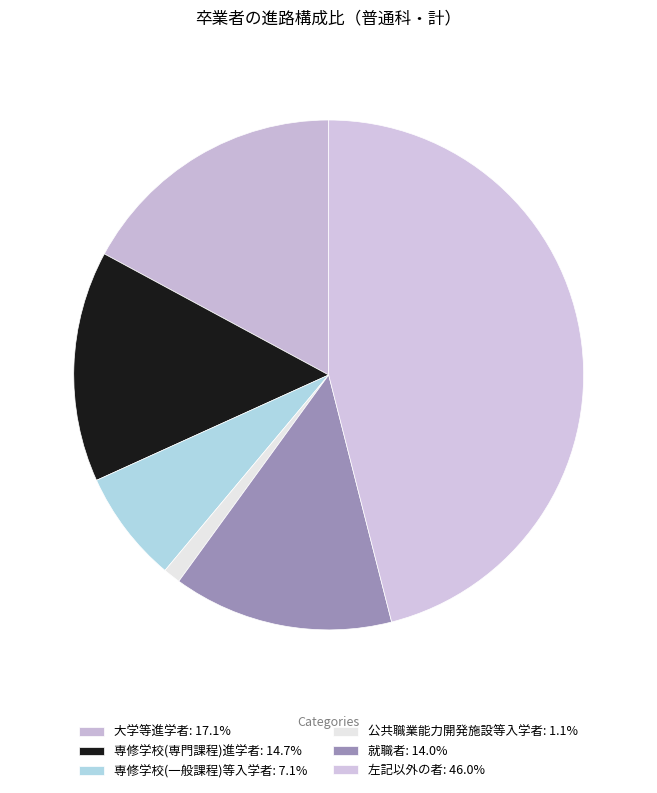

Count the number of slices in the pie.

6